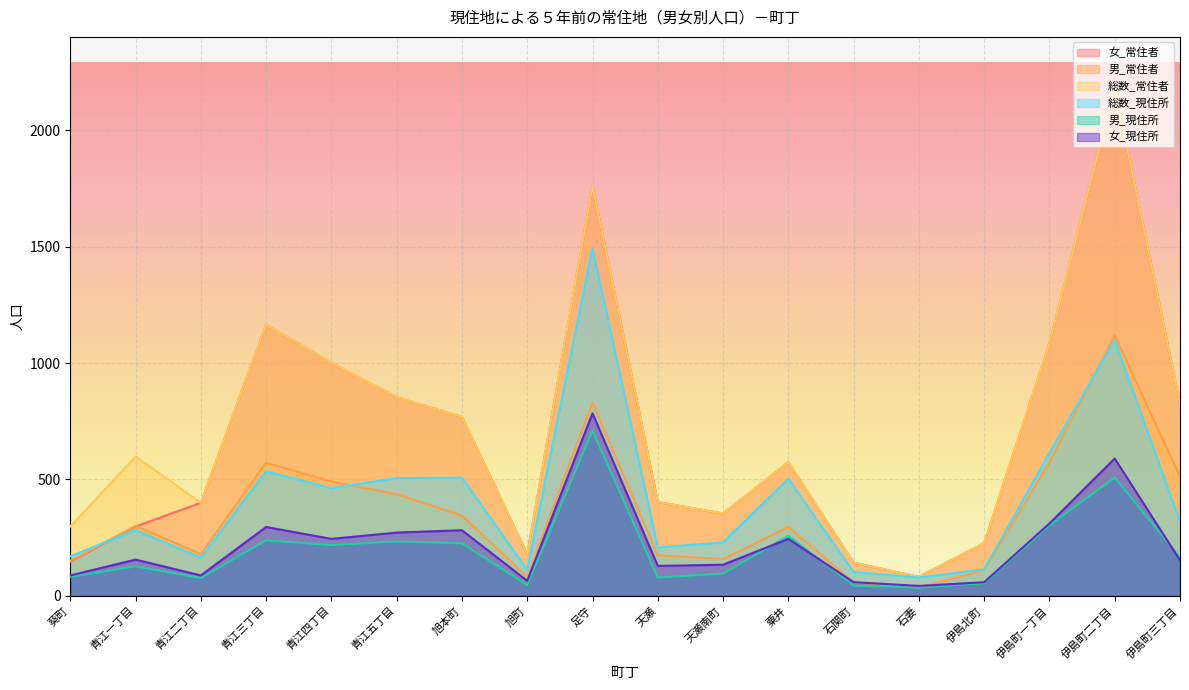

Which series changed the most between 葵町 and 青江五丁目?

女_常住者